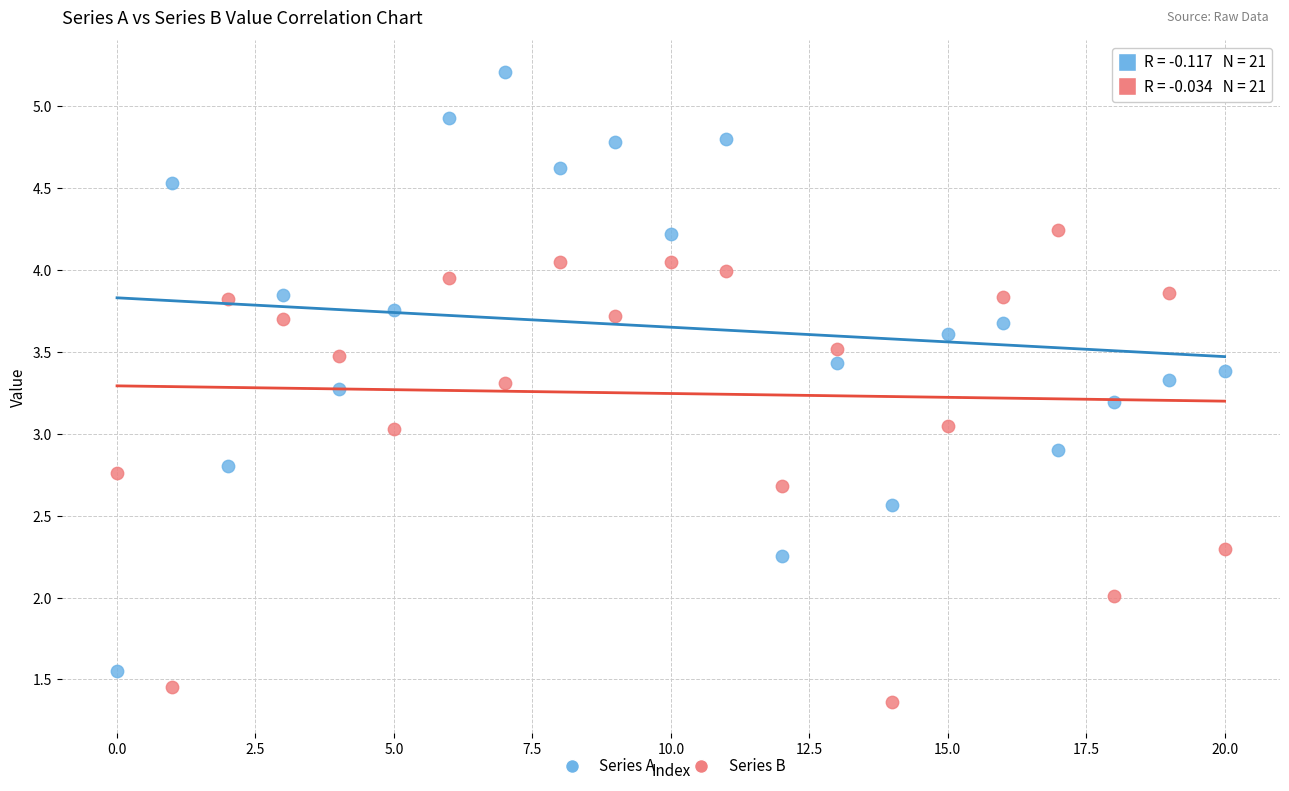

Which series reaches the maximum Y coordinate?

Series A